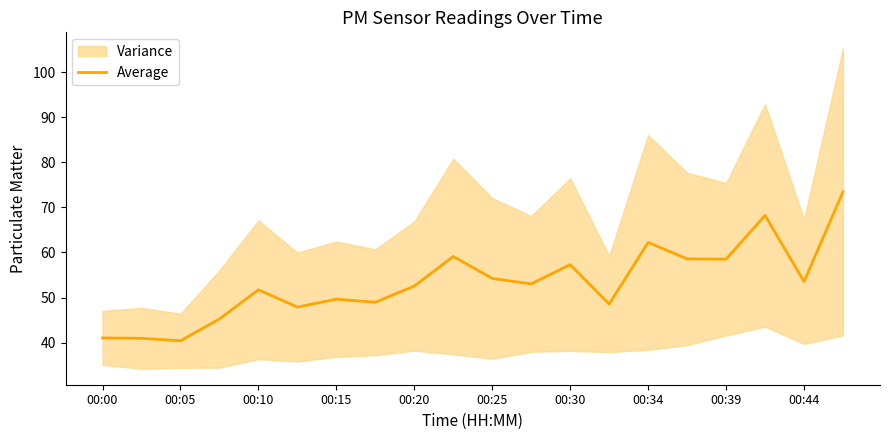

Approximately how many times larger is the value at 17 compared to 00:44?

1.2